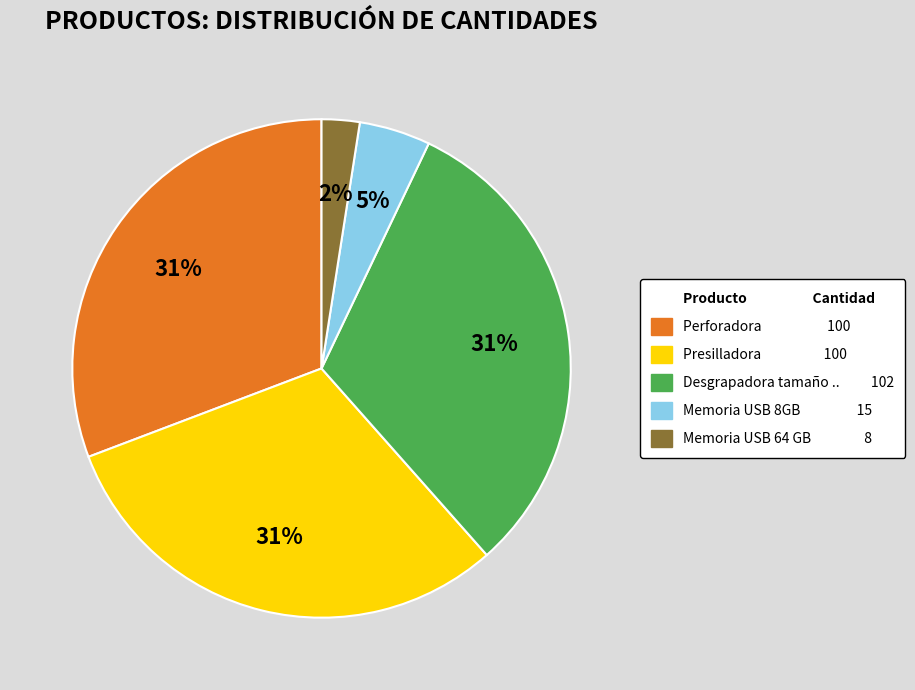

To the nearest percent, what is the average slice percentage?

20%